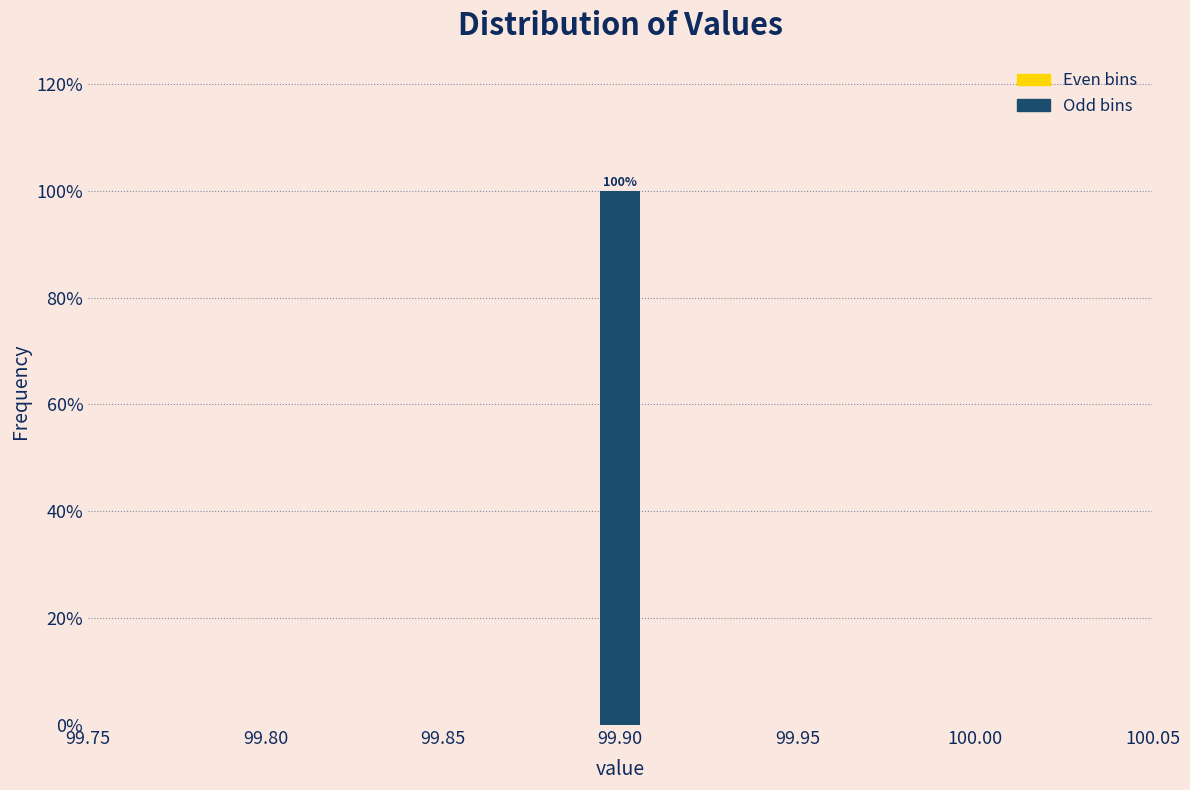

Read against the x-axis, roughly where is the centre of the tallest bar?

99.900